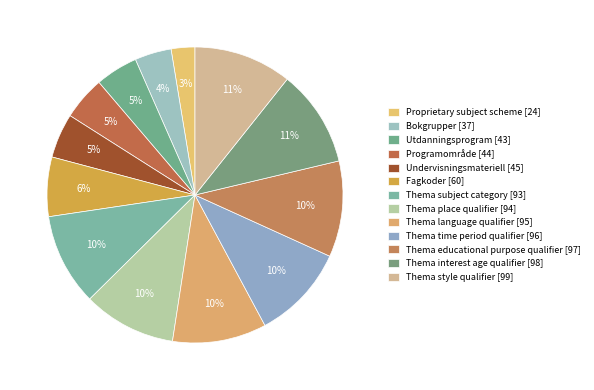

How many slices are in this pie chart?

13